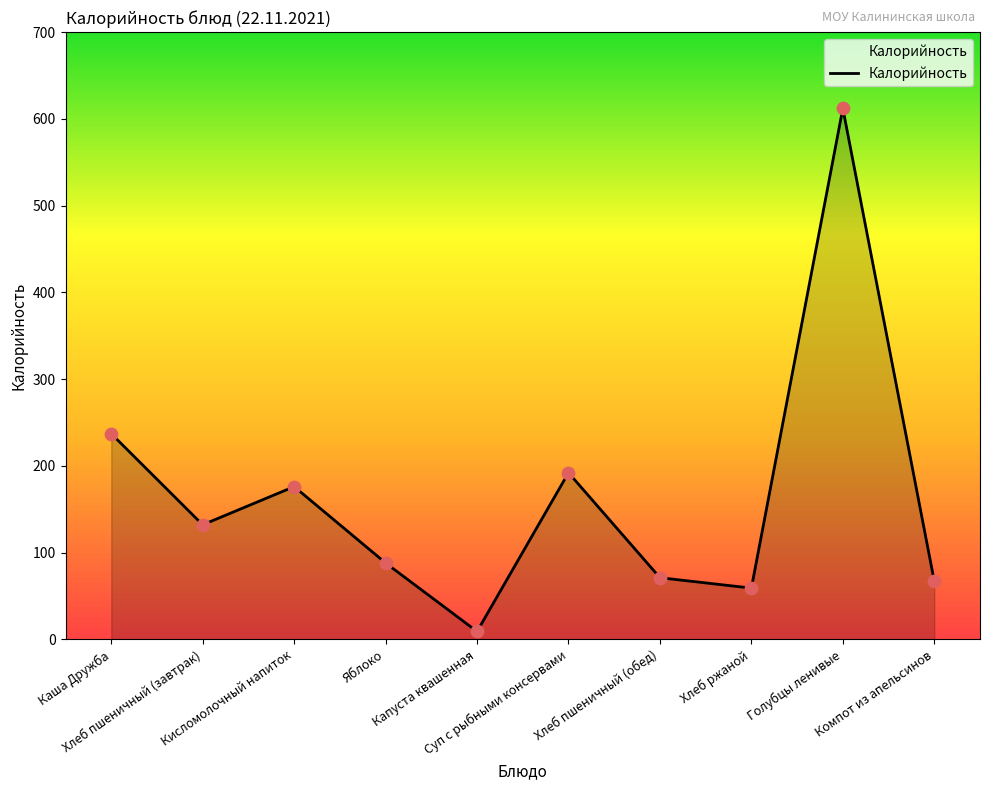

What is the ratio of the value at Кисломолочный напиток to the value at Каша Дружба?

0.7